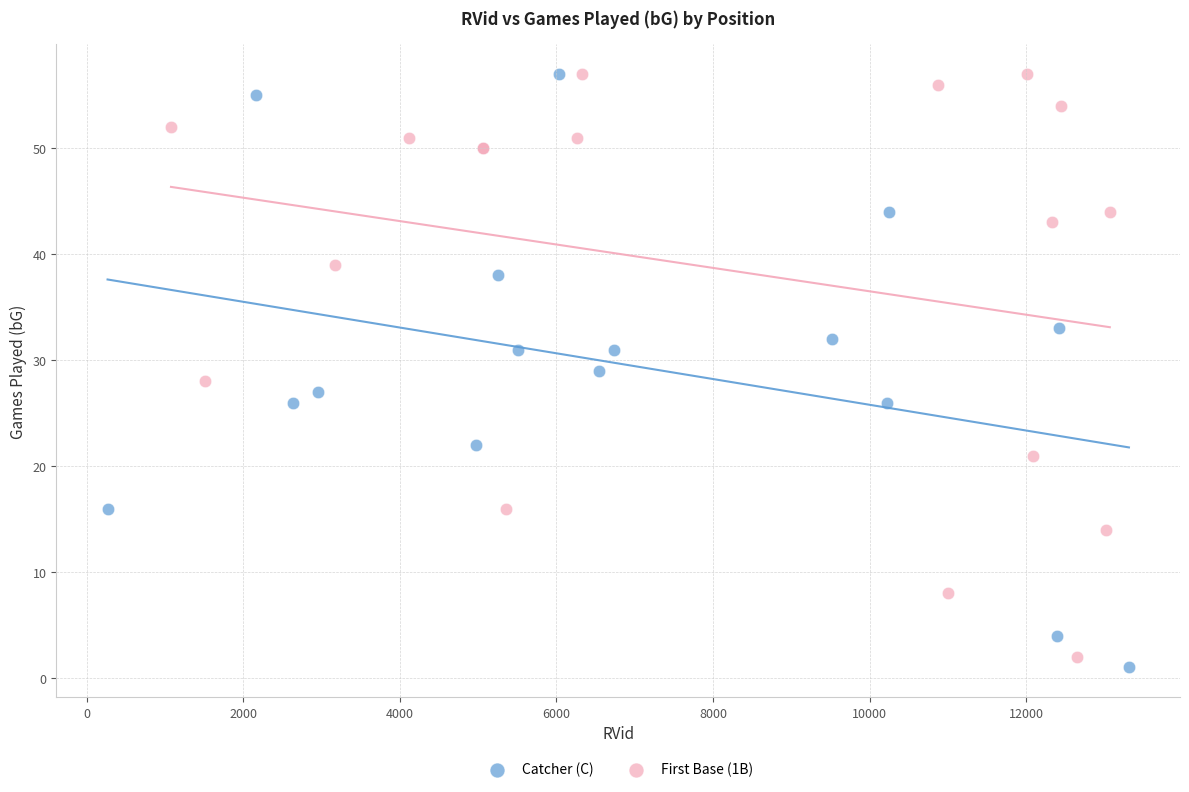

Which series contains the lowest Y value?

Catcher (C)